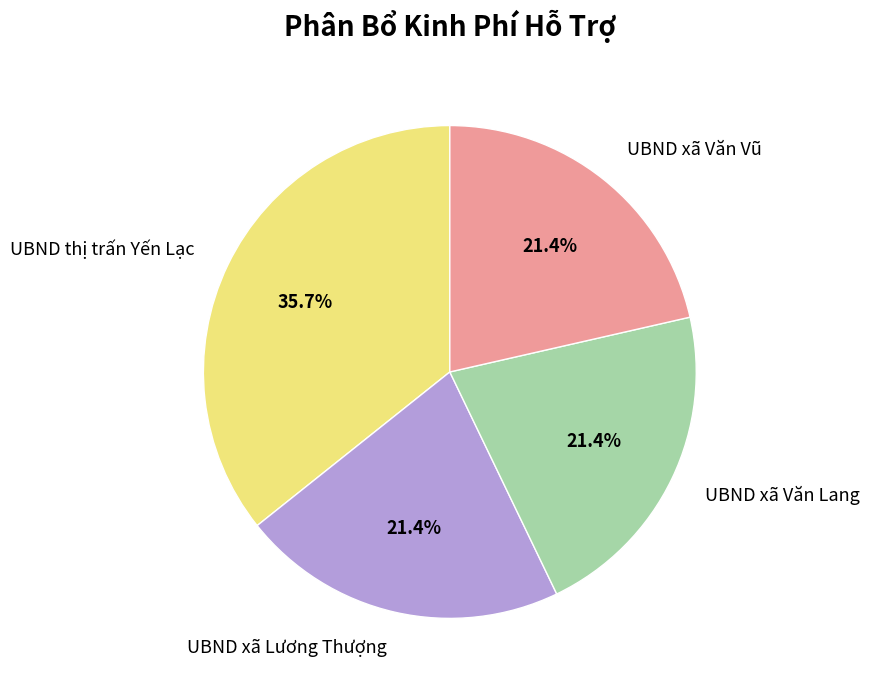

Which category has the biggest portion of the pie?

UBND thị trấn Yến Lạc